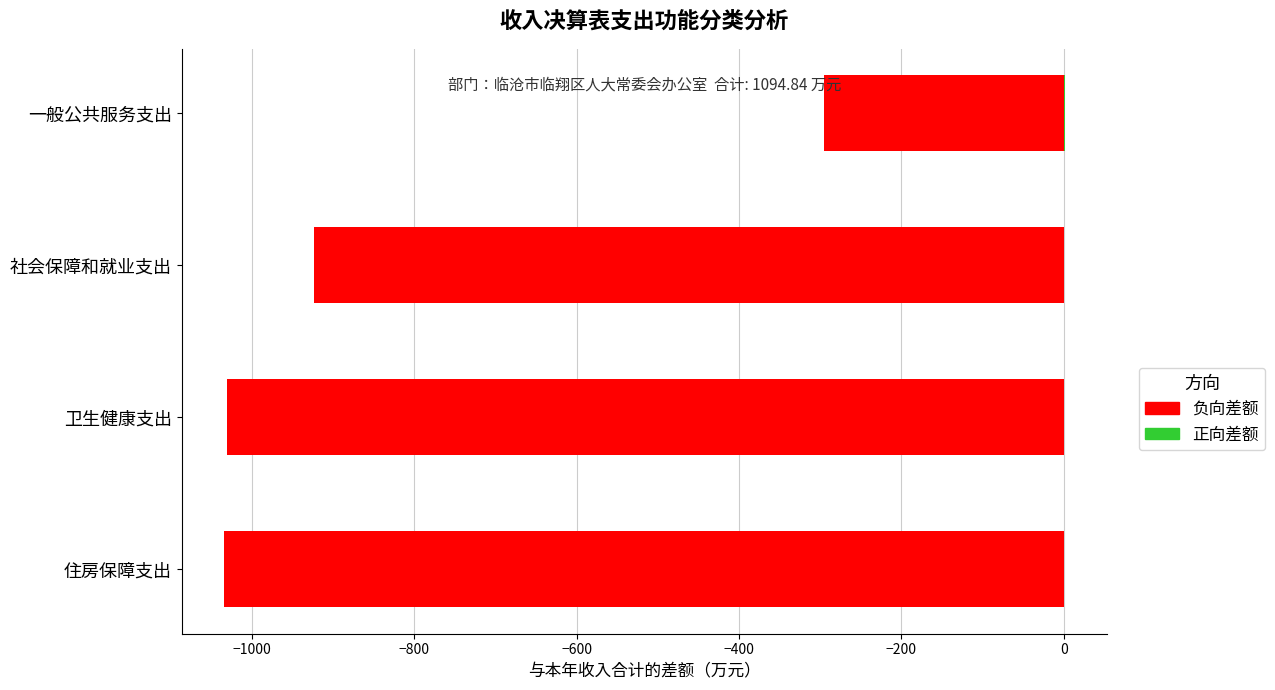

Reading left to right, extract all data points from this chart.

财政拨款与合计差额（负）: -1034.8	-1030.4	-924.2	-295.1
其他收入（正）: 0.0	0.0	0.0	1.4